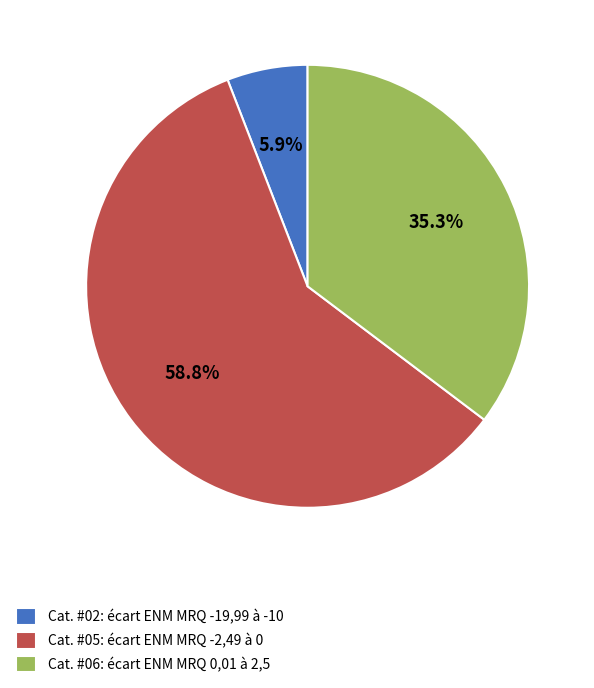

How many slices are in this pie chart?

3